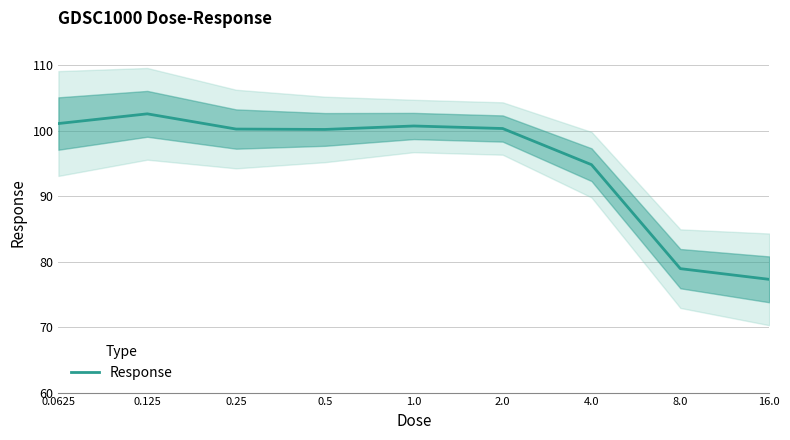

What is the difference between the maximum and second lowest values?

23.6